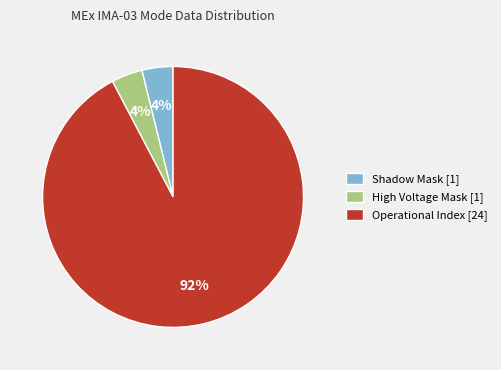

Which slice is the largest?

Operational Index [24]